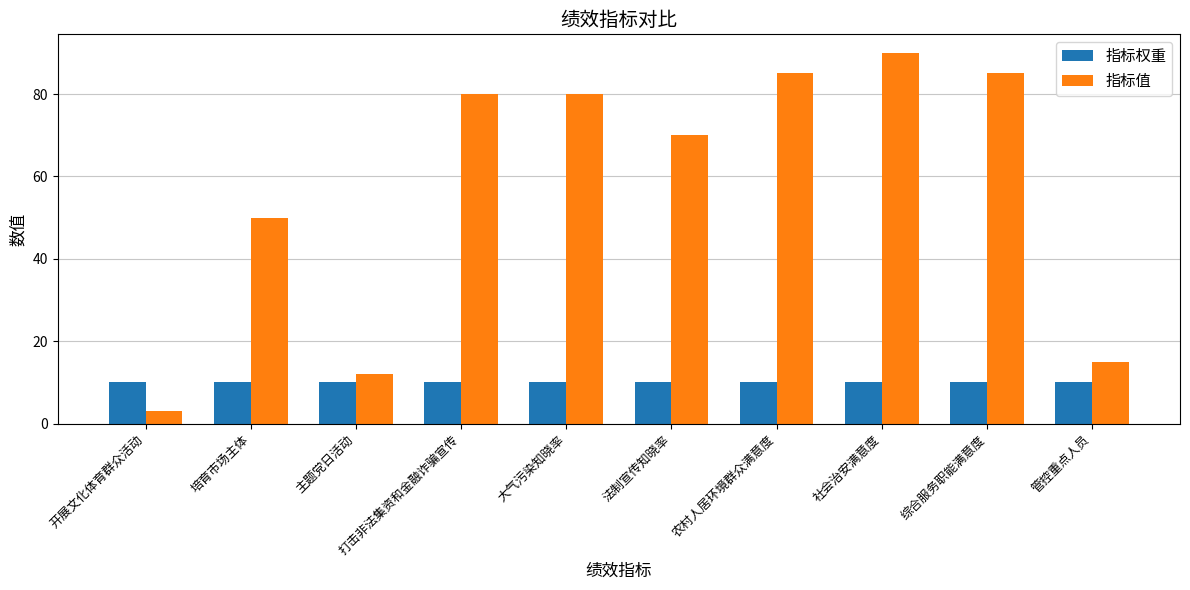

Which series has the largest range (max minus min)?

指标值